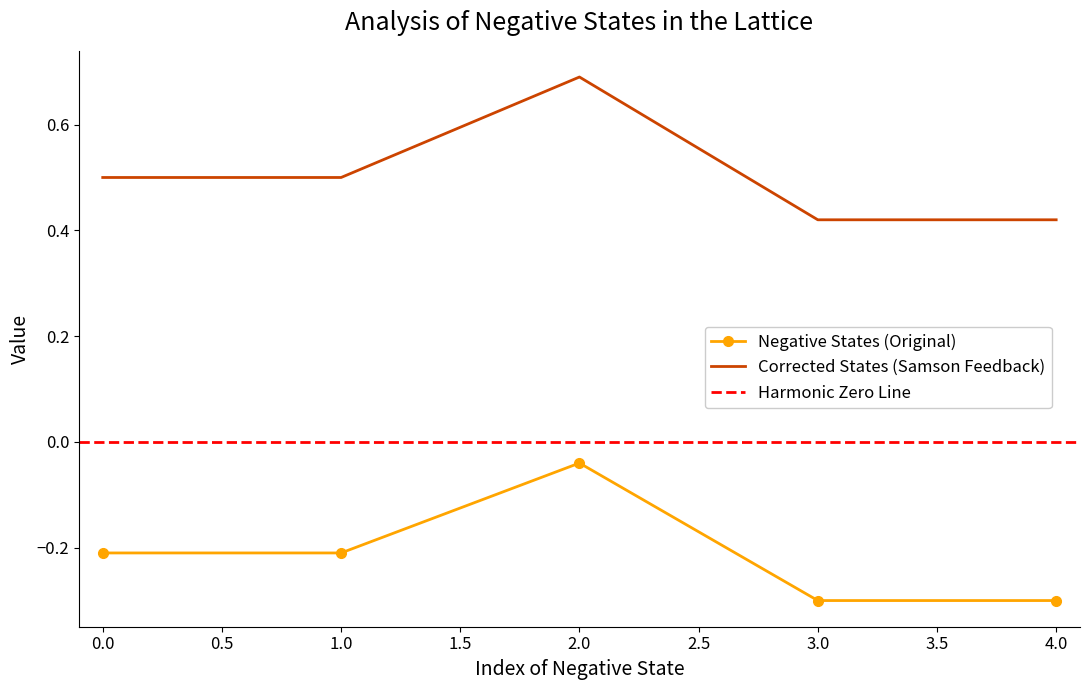

At which category is the sum across all series the highest?

2